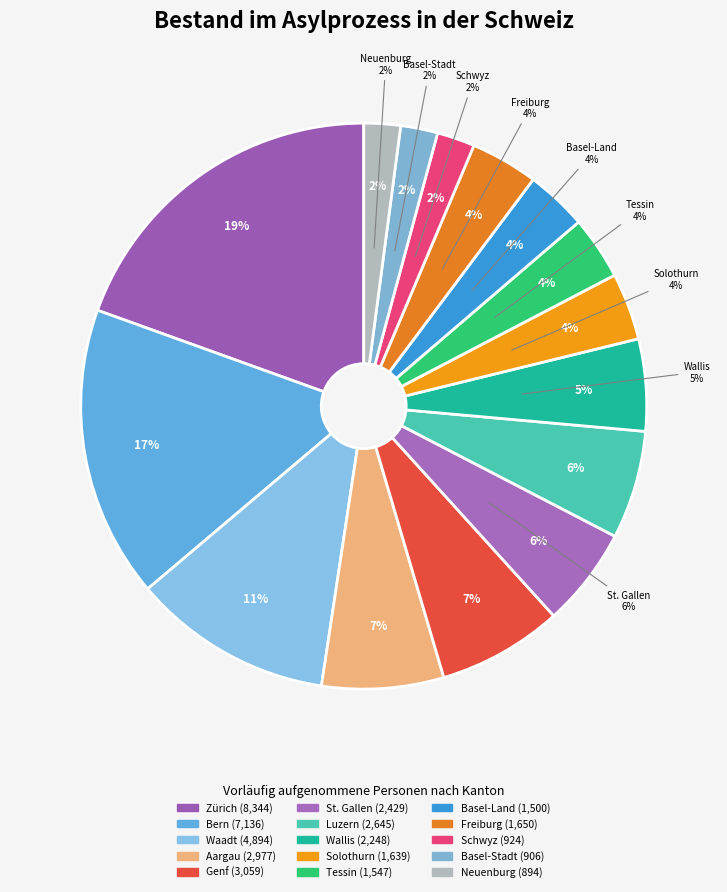

Rank the categories by value from highest to lowest.

Zürich, Bern, Waadt, Genf, Aargau, Luzern, St. Gallen, Wallis, Freiburg, Solothurn, Tessin, Basel-Land, Schwyz, Basel-Stadt, Neuenburg